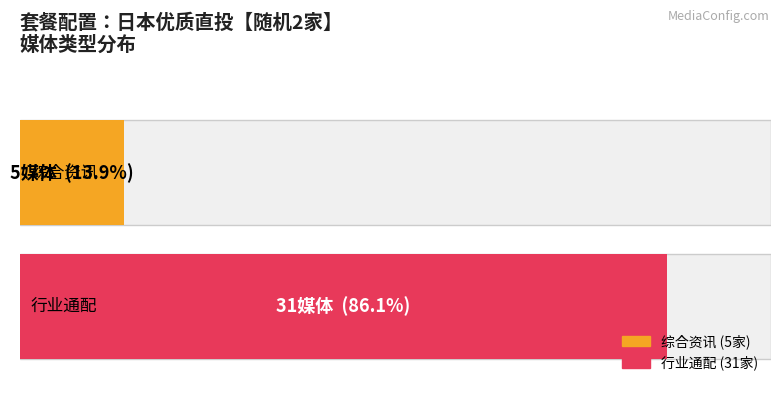

The chart shows a value of 3 at 0. True or false?

False